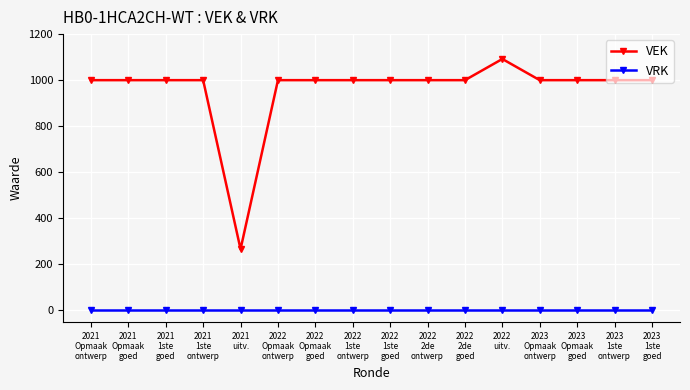

Is this an area chart (filled region under the line)?

No